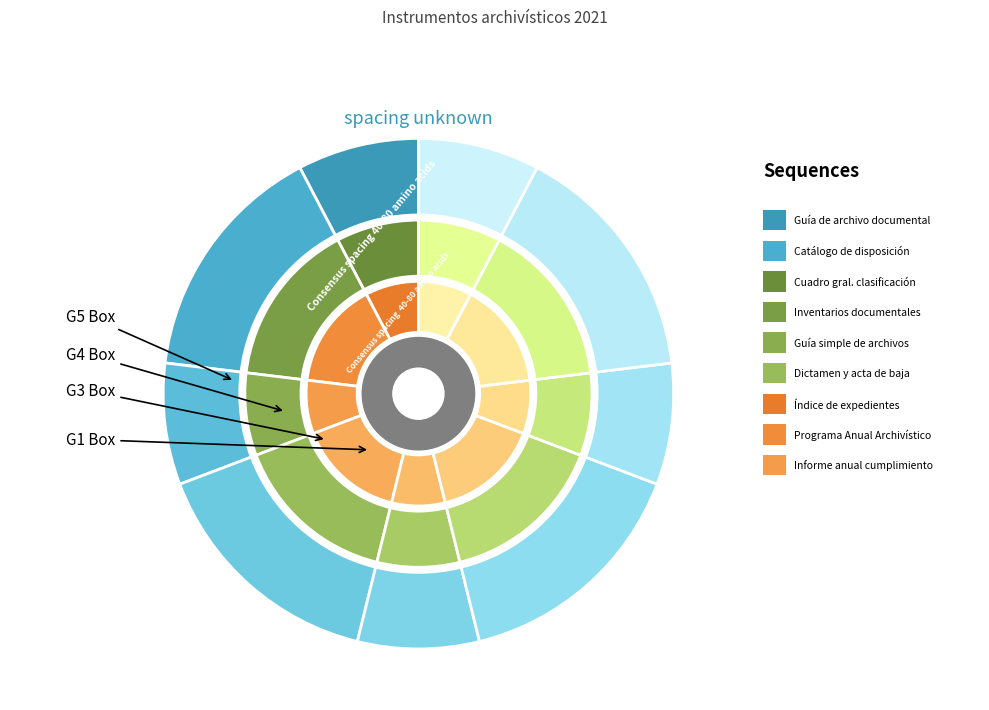

What is the smallest slice in the pie chart?

Guía de archivo documental